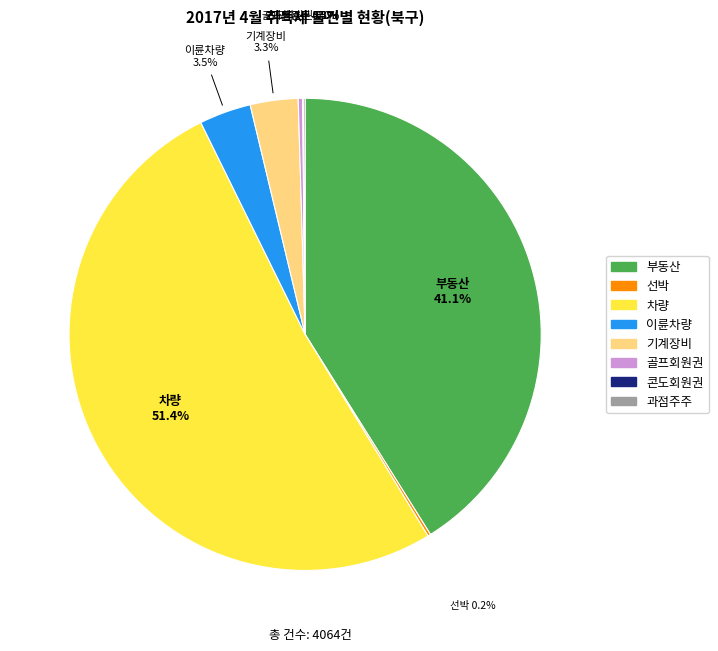

Combined, what portion of the pie is 이륜차량 and 기계장비?

6.8%